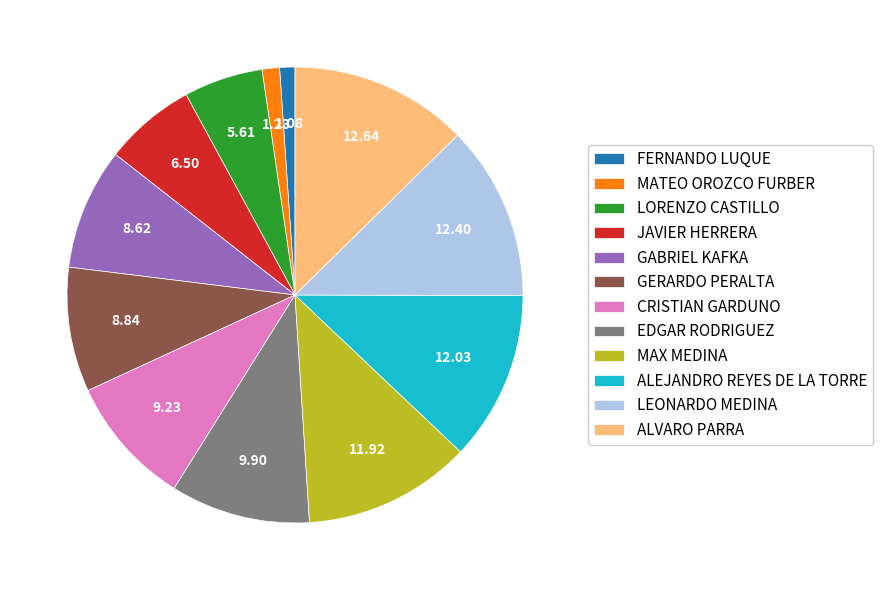

True or false: LORENZO CASTILLO accounts for 1% of the total.

False